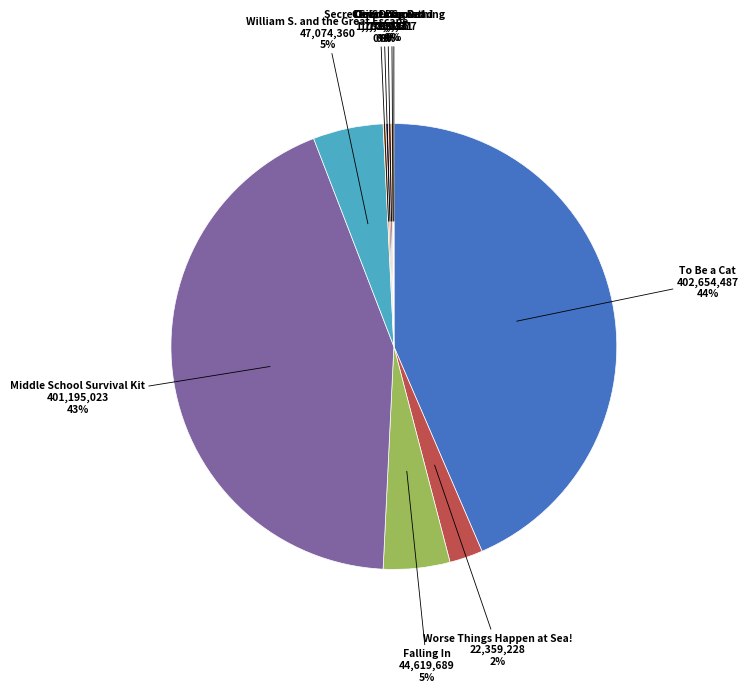

Is there a majority slice in this chart?

No